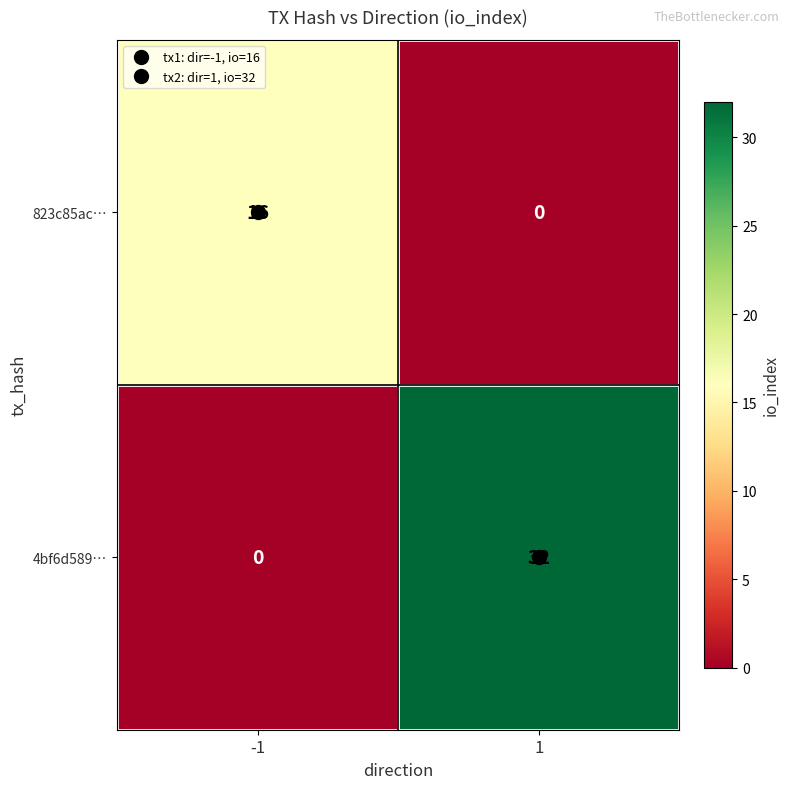

What is the average value of the 823c85ac… series?

8